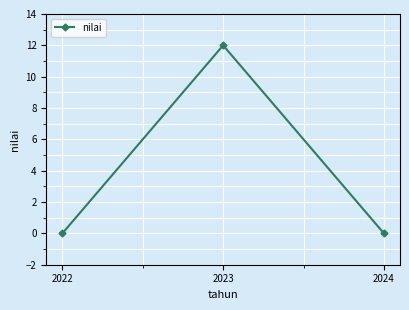

Does the chart have visible grid lines?

Yes